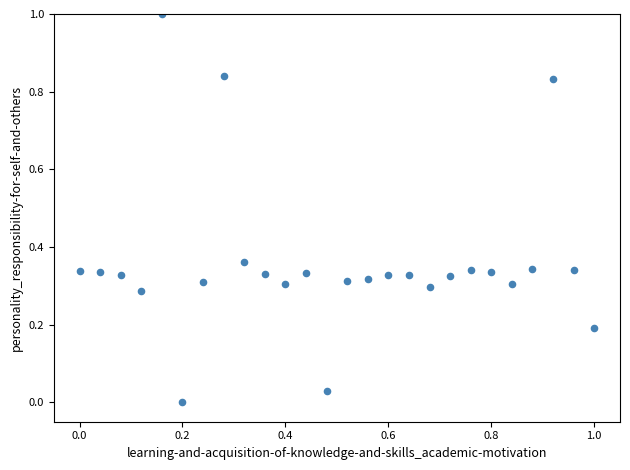

What is the range of X values (max minus min)?

1.0